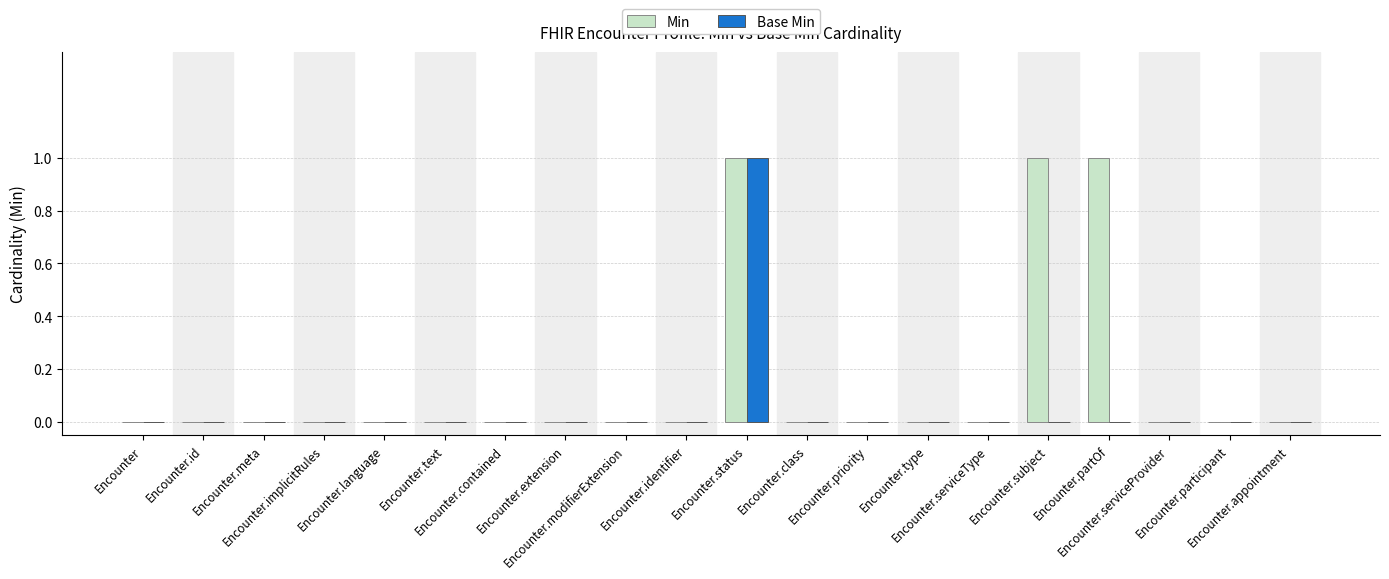

How many Min values are between 0 and 1?

20